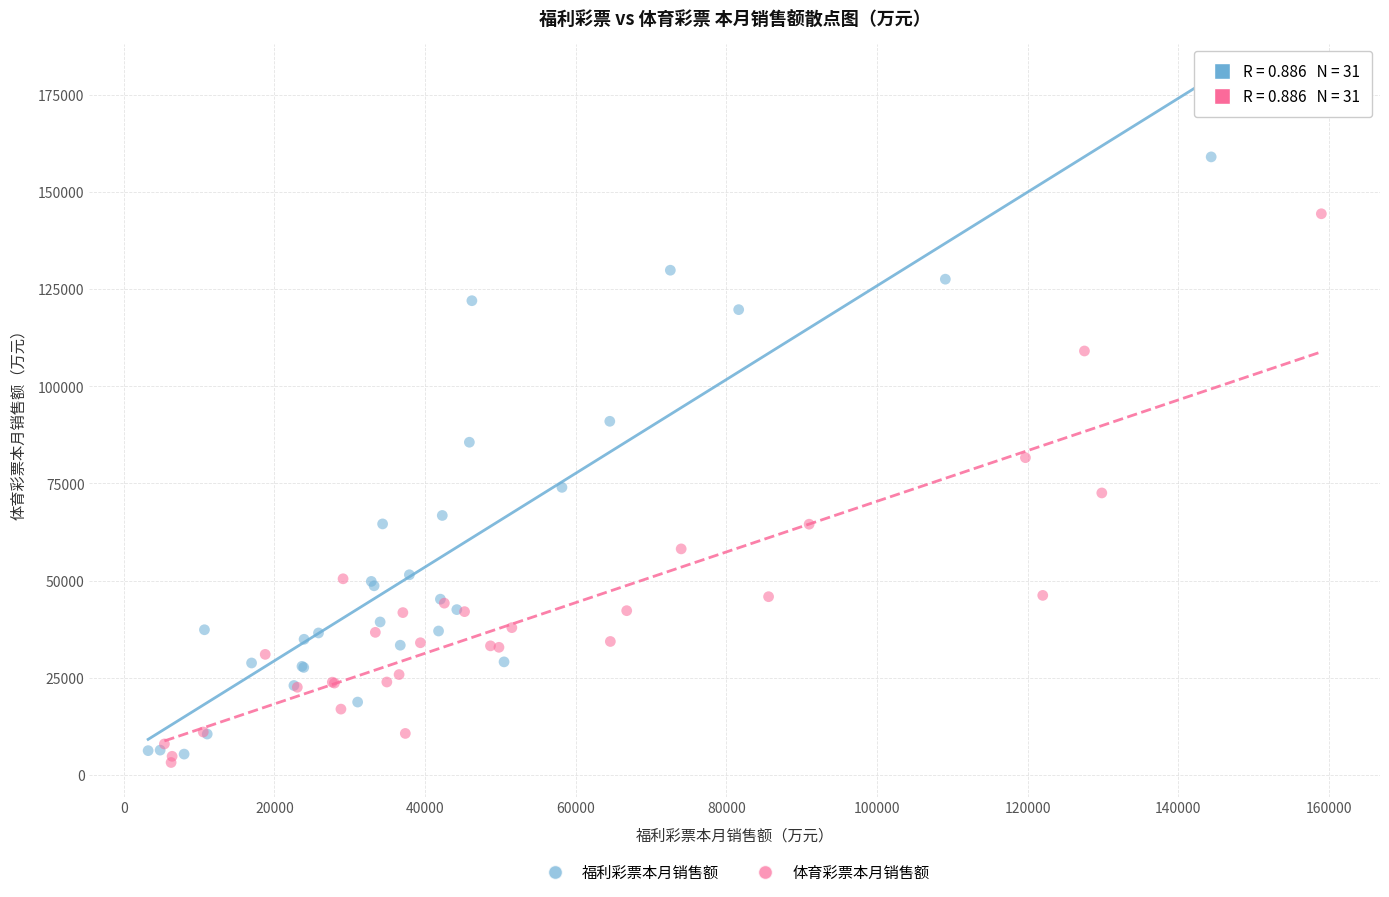

Which series contains the lowest Y value?

体育彩票本月销售额